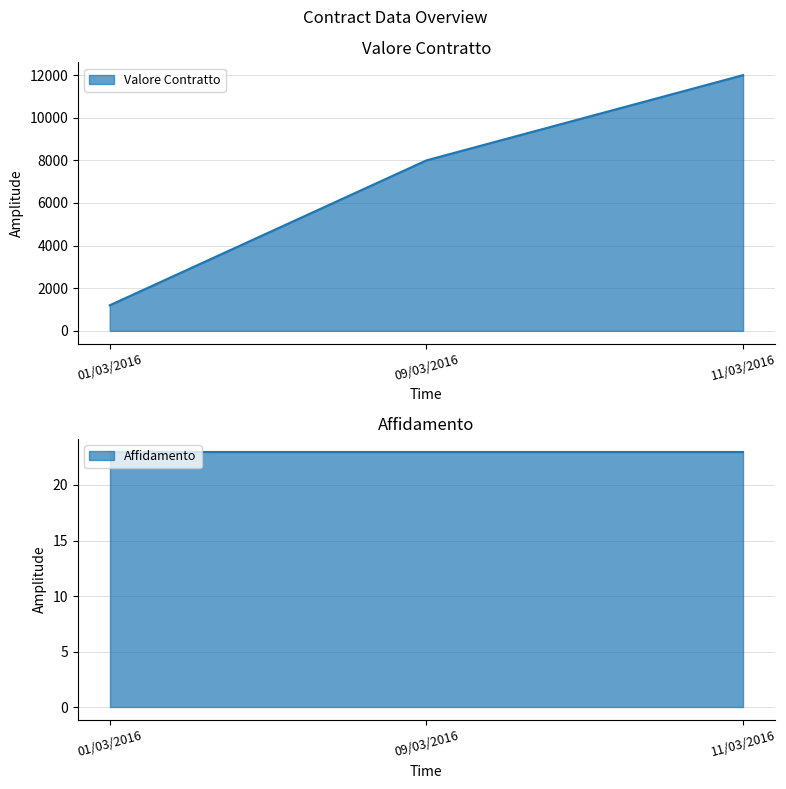

What is the difference between the values at 09/03/2016 and 11/03/2016?

4000